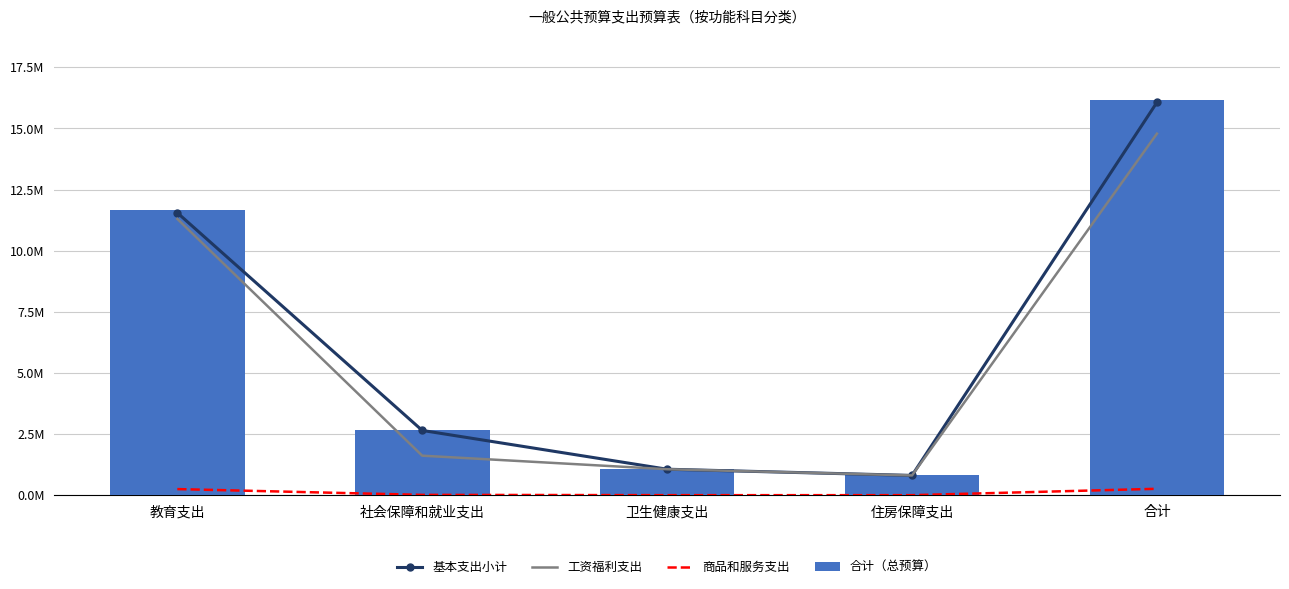

What is the label of the 5th bar from the left?

合计